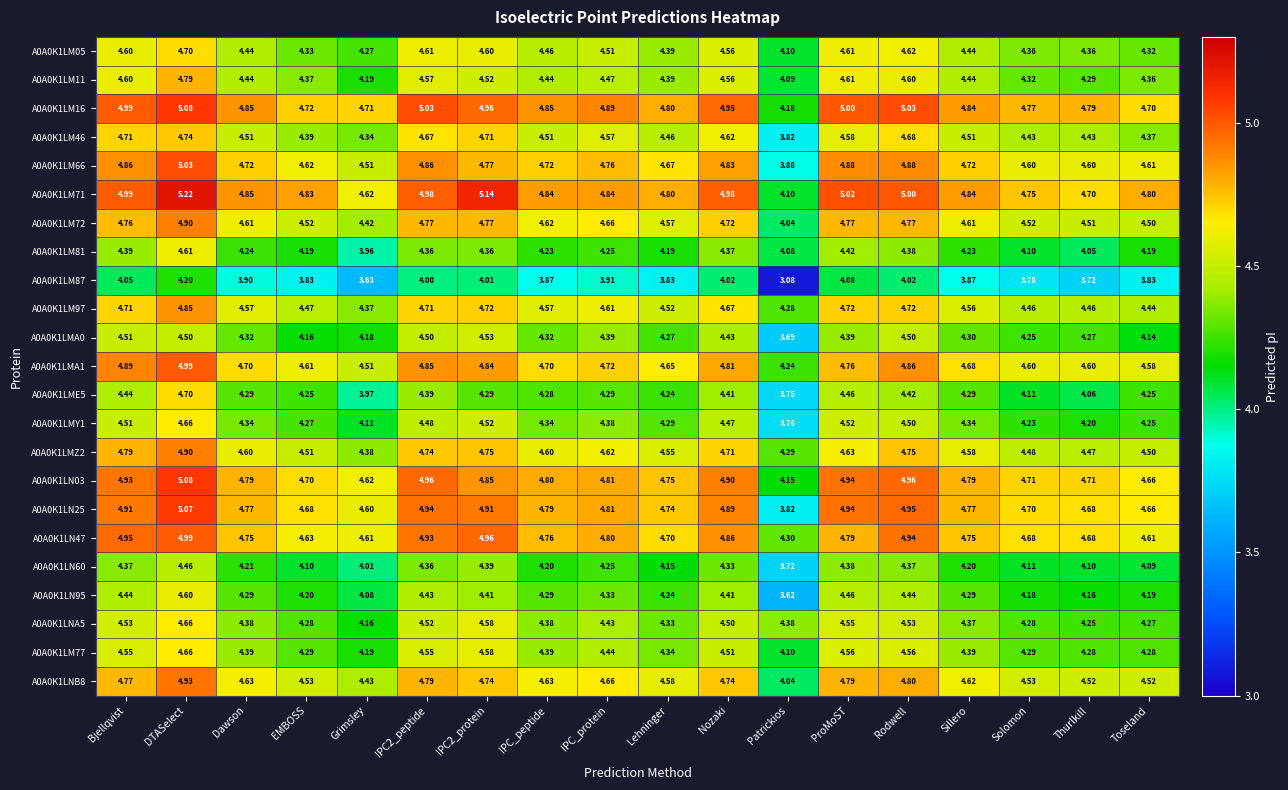

Which series has the largest range (max minus min)?

A0A0K1LN25